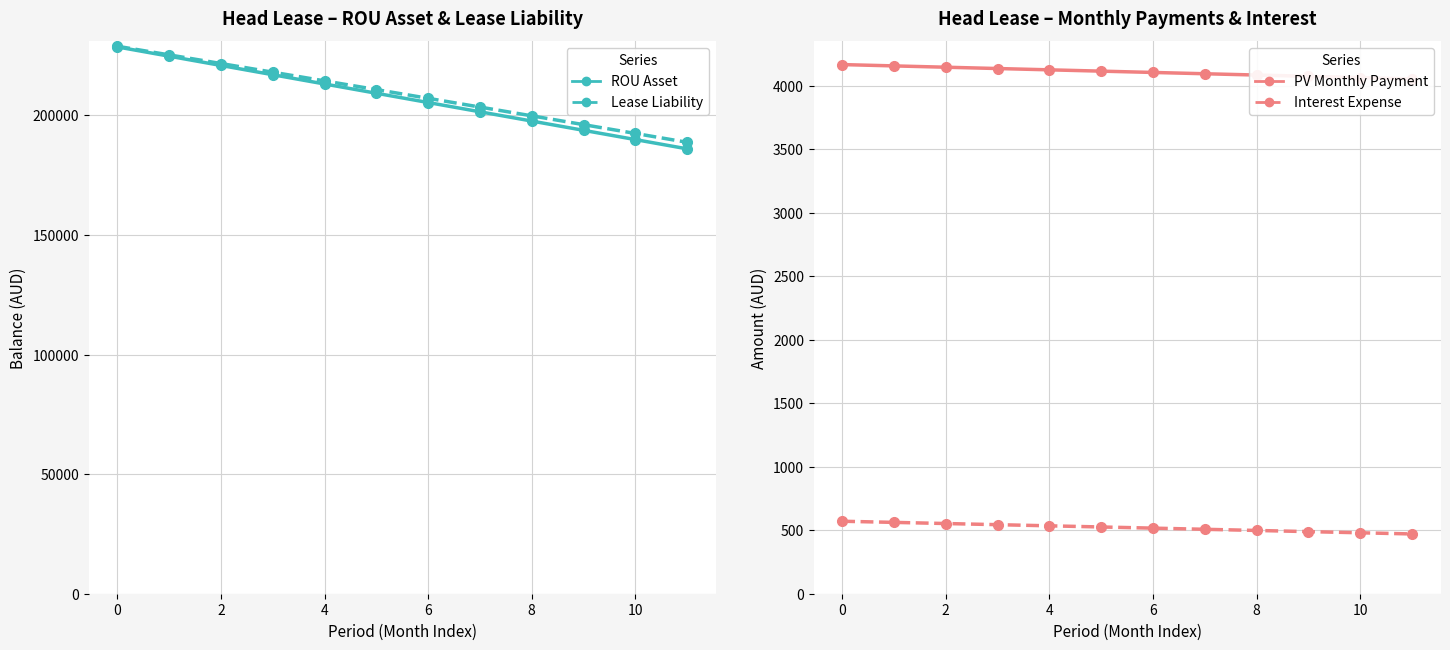

What are all the series names shown in the legend?

ROU Asset, Lease Liability, PV Monthly Payment, Interest Expense